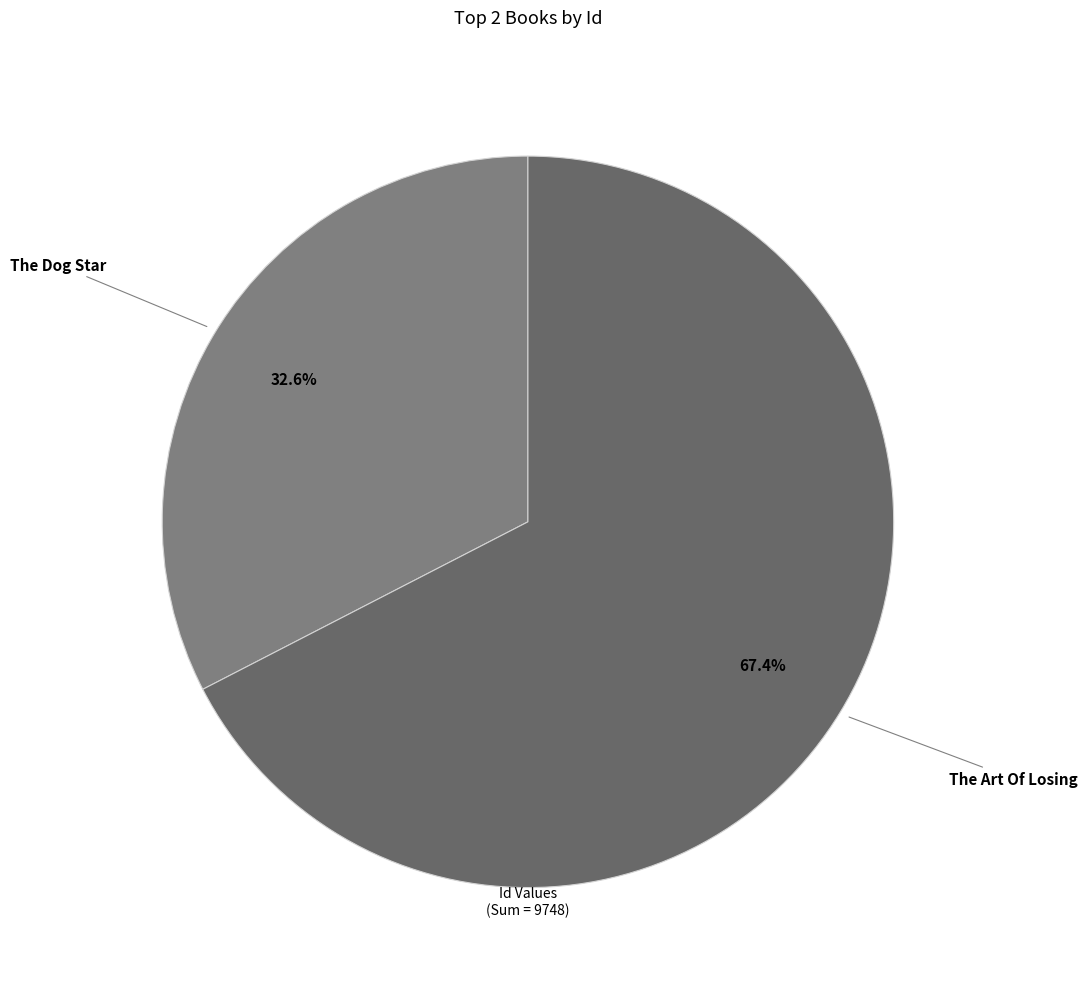

Does The Dog Star represent more than half of the total?

No